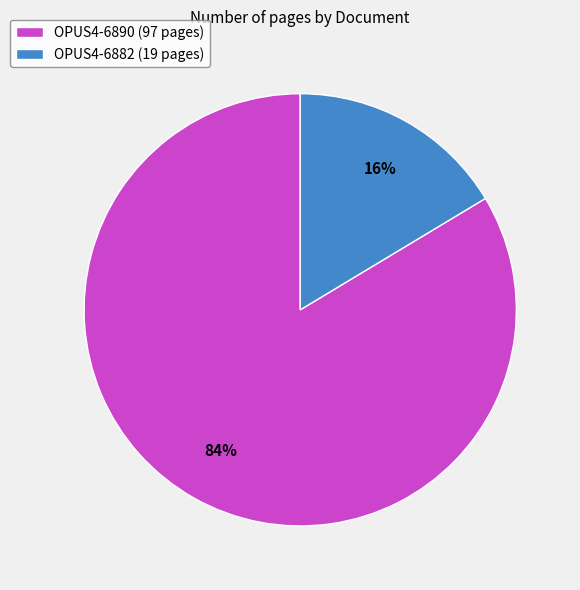

To the nearest percent, what portion does OPUS4-6890 represent?

84%